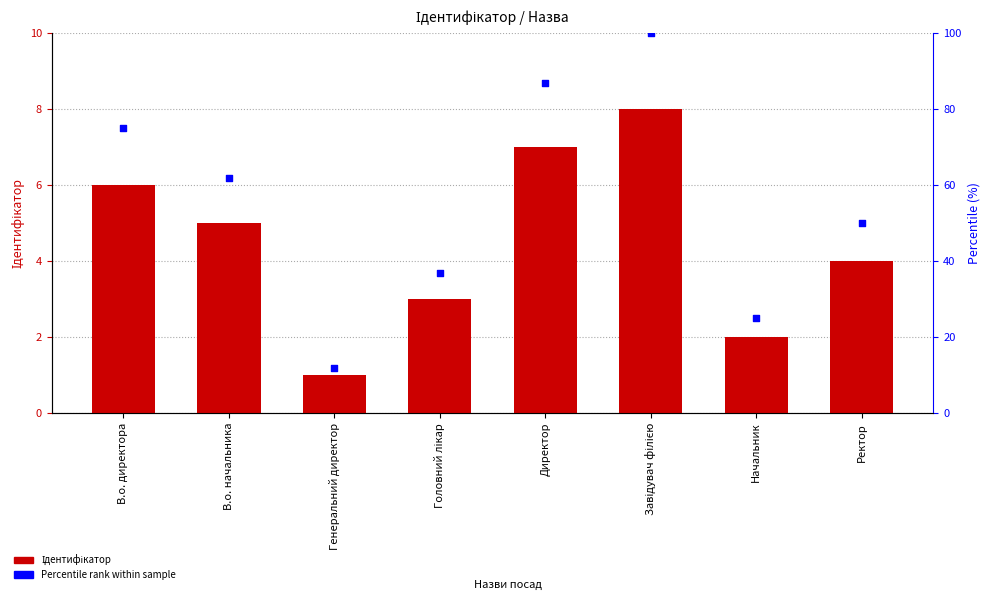

At which category is the sum across all series the highest?

Завідувач філією